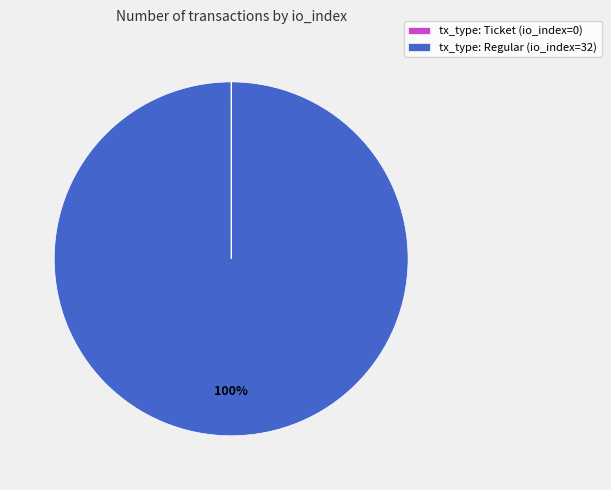

Which category has the biggest portion of the pie?

tx_type: Regular (io_index=32)